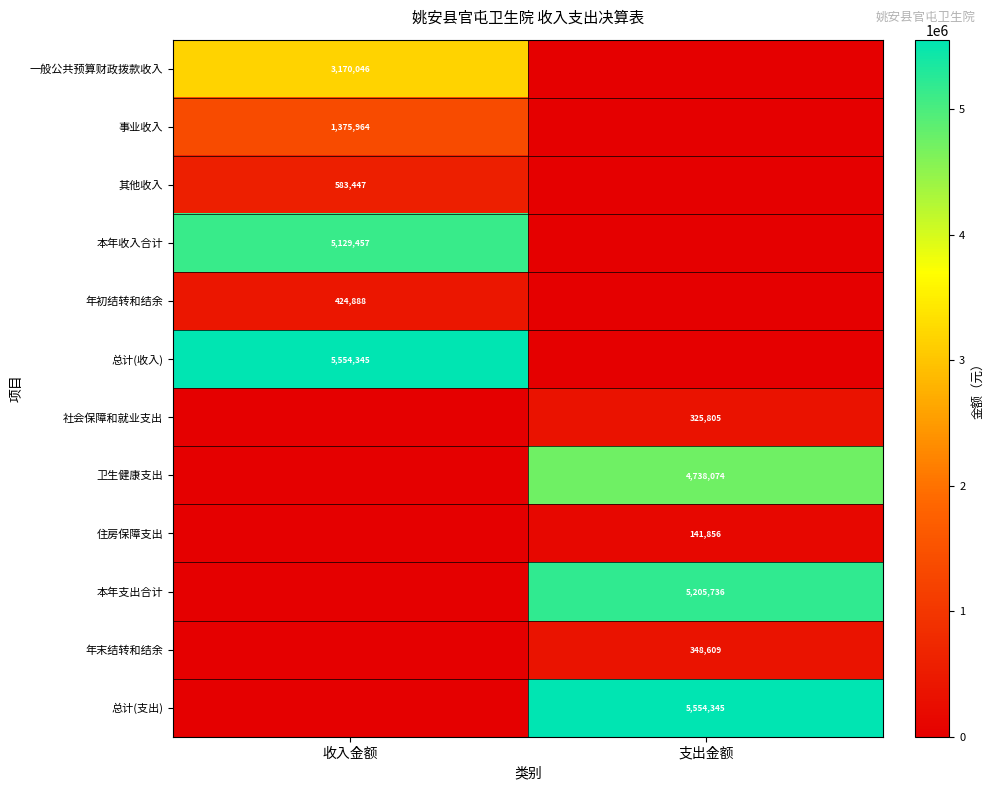

What is the total value across all series at 支出金额?

16314425.1